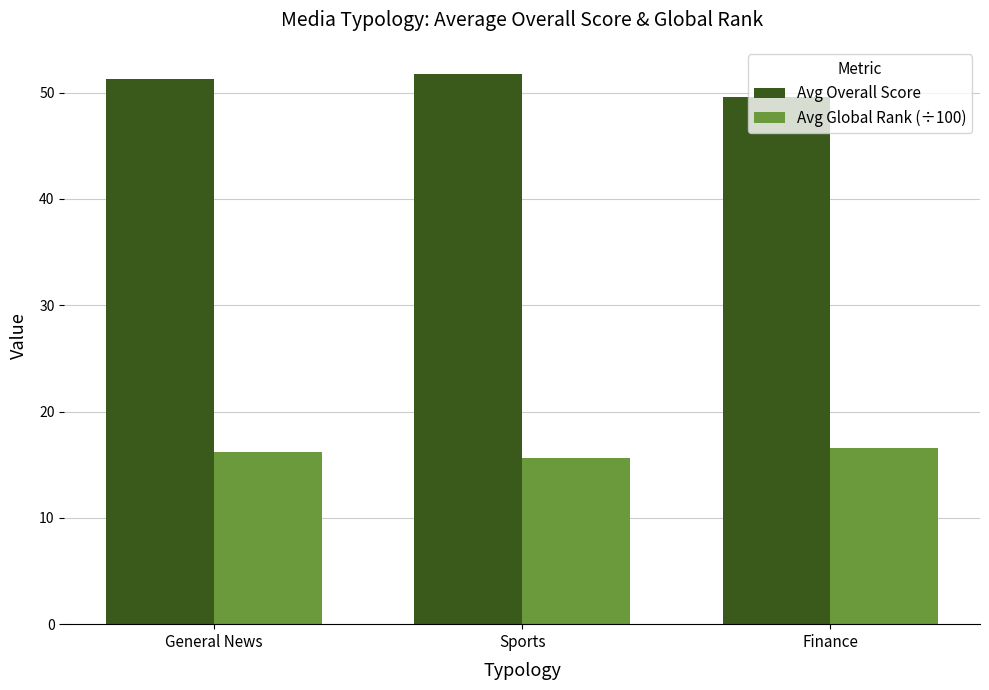

What are all the series names shown in the legend?

Avg Overall Score, Avg Global Rank (÷100)